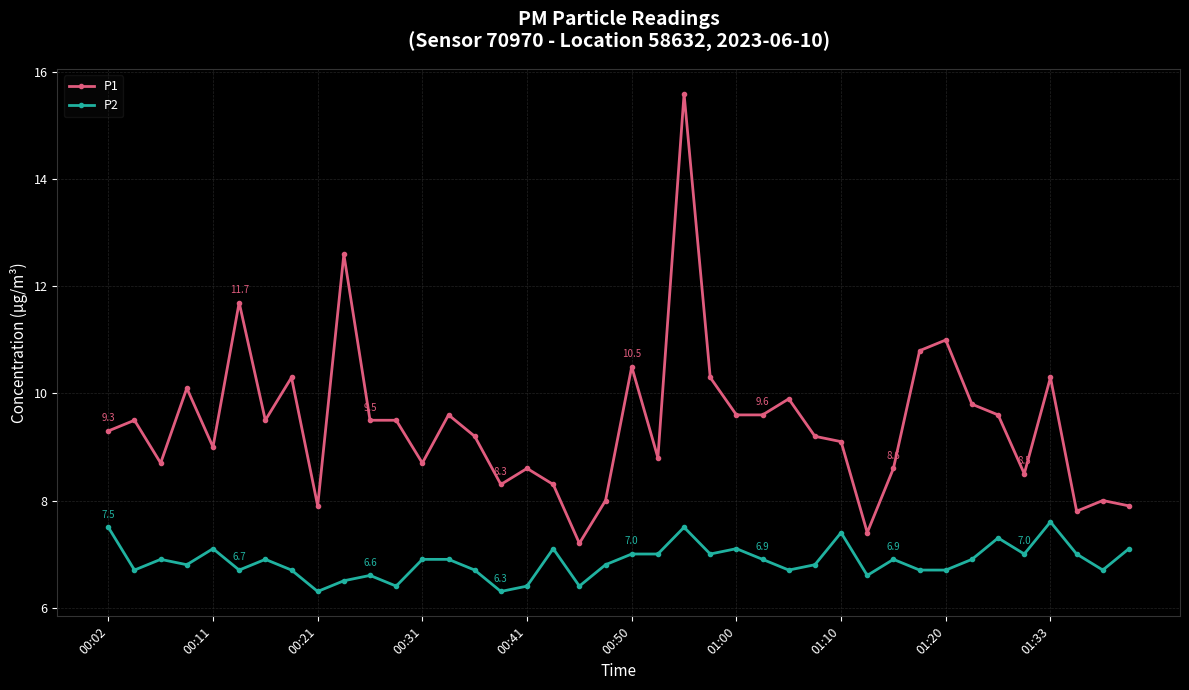

What is the minimum value shown in the chart?

6.3